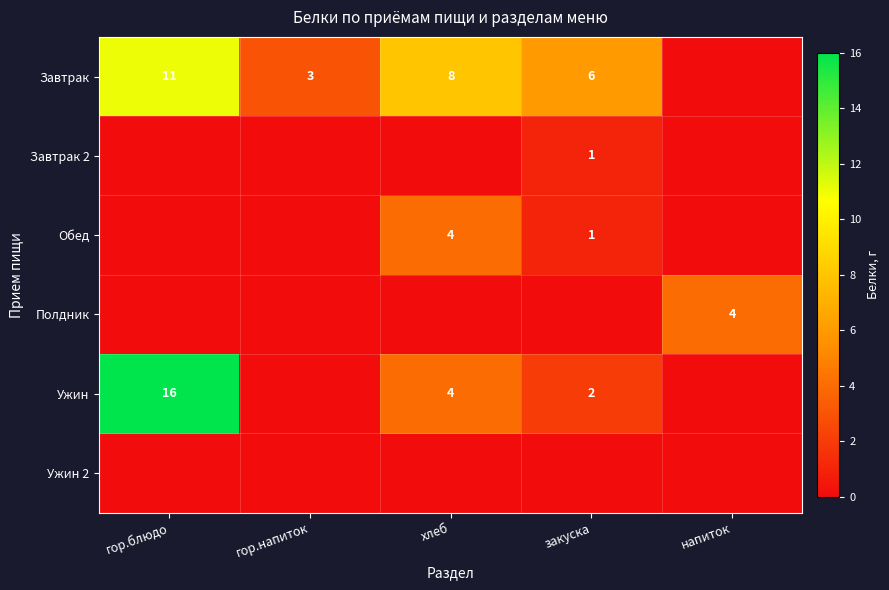

Which category has the highest value in the Завтрак 2 series?

закуска